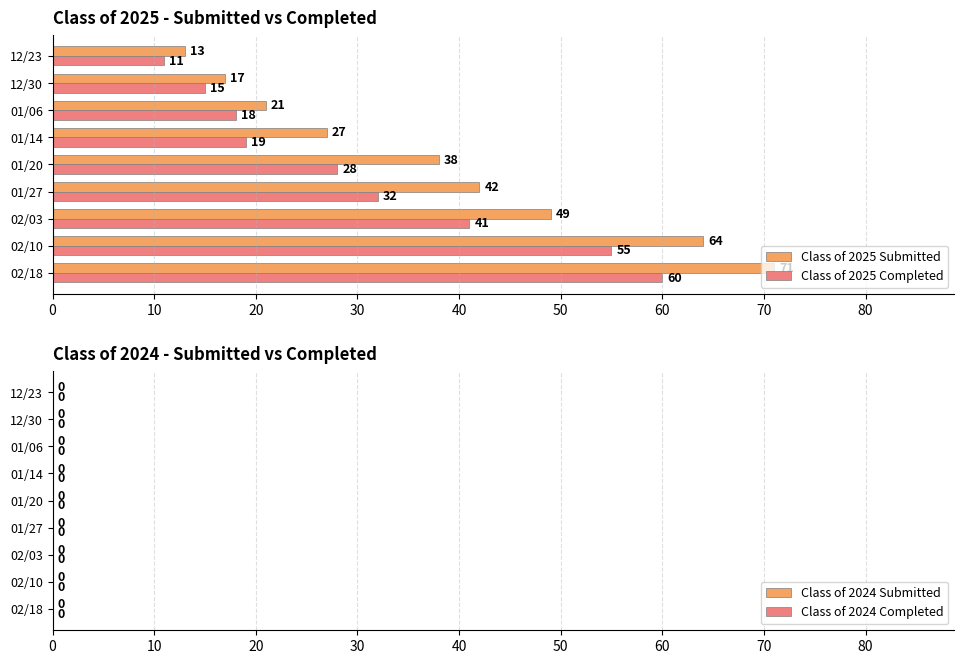

True or false: Class of 2025 Completed has a value of 28 at 01/20.

True